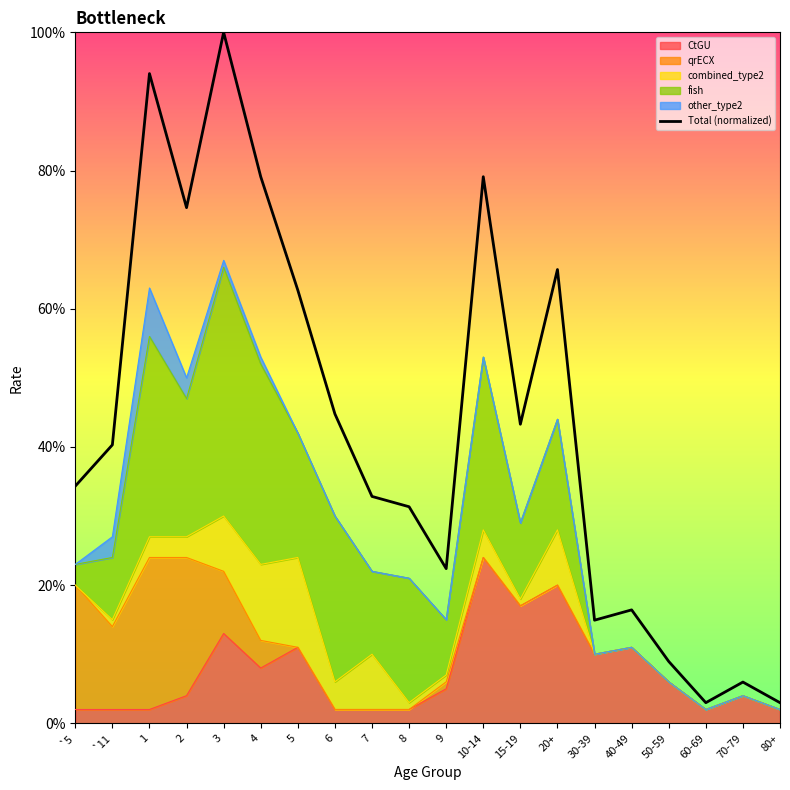

Which category has the lowest value across all series?

60-69